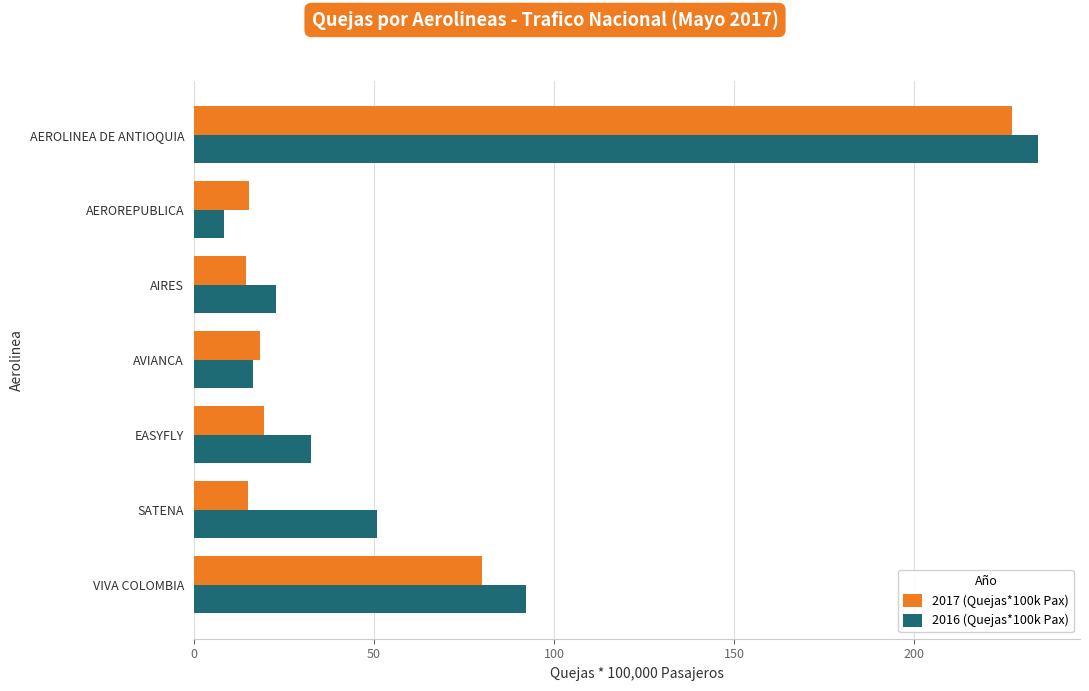

The value of 2017 (Quejas*100k Pax) at AVIANCA is 10.9. True or false?

False